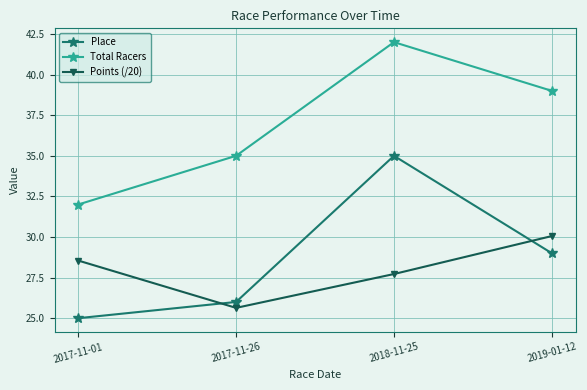

What is the label of the 3rd point from the left?

2018-11-25